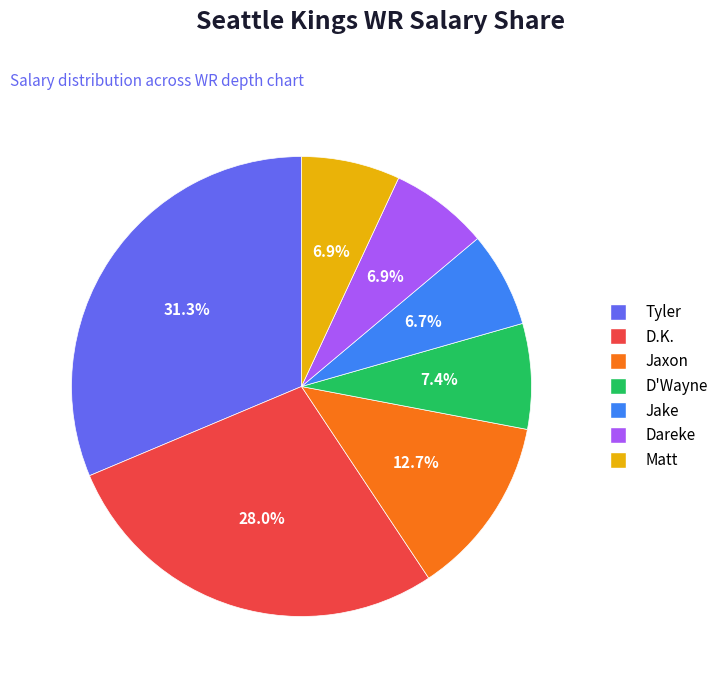

How many segments does this pie chart have?

7